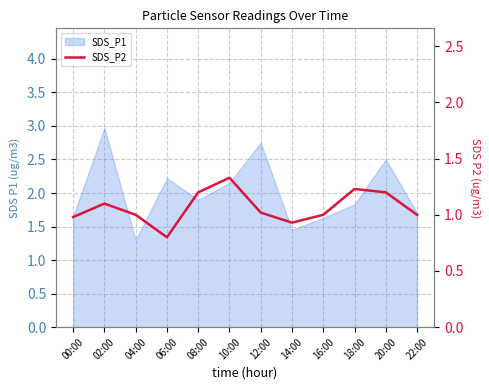

True or false: the data shows 0.6 at 12:00.

False